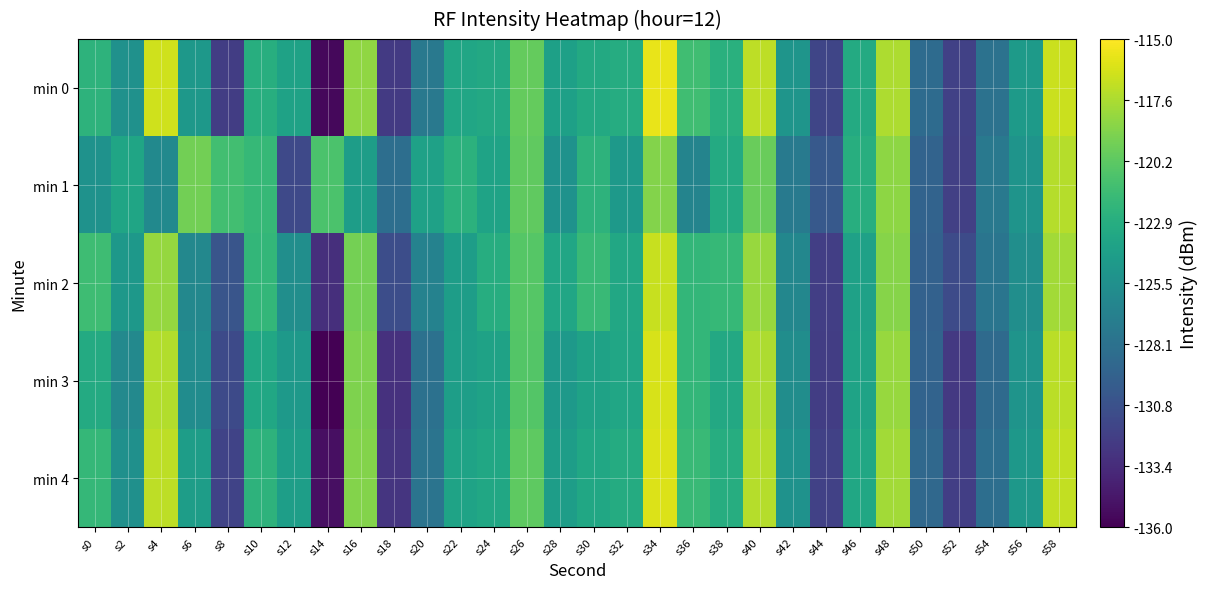

List the series in order of their peak value, highest first.

min 0, min 4, min 3, min 2, min 1